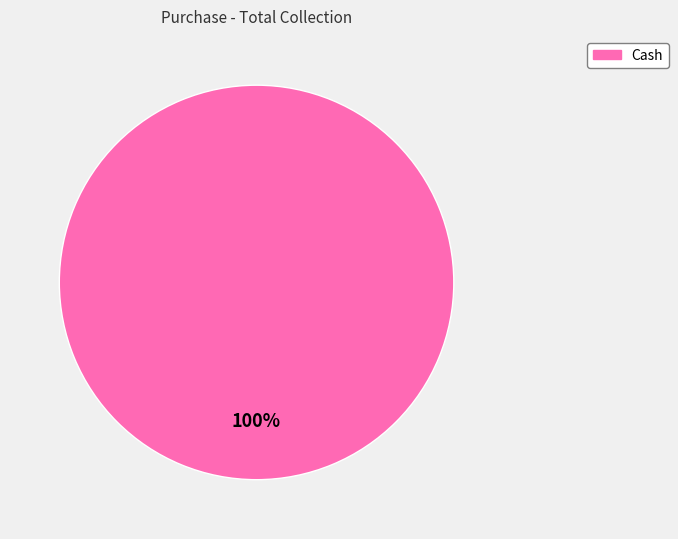

Which slice represents more than half of the pie?

Cash